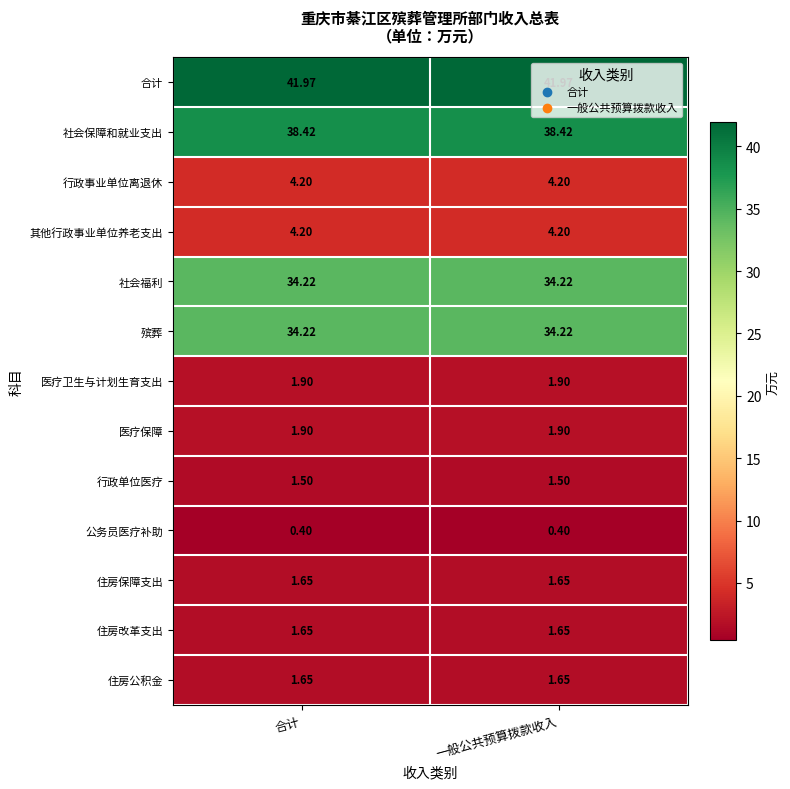

Which series has the largest range (max minus min)?

合计